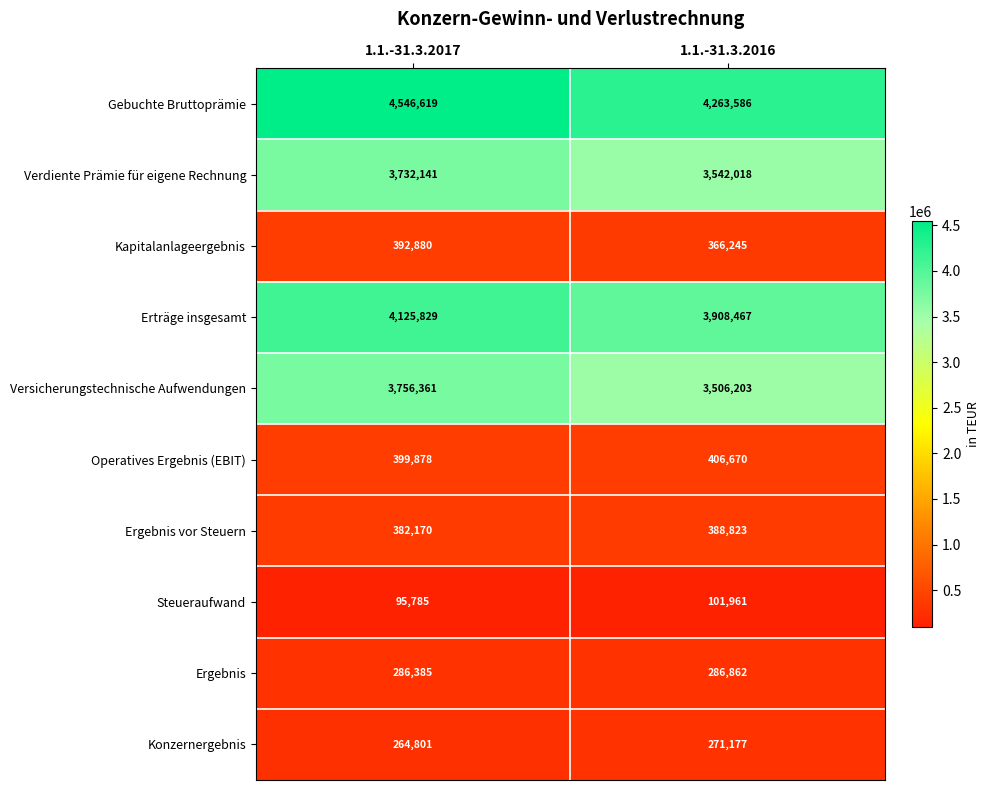

At 1.1.-31.3.2017, list the series in order from smallest to largest.

Steueraufwand, Konzernergebnis, Ergebnis, Ergebnis vor Steuern, Kapitalanlageergebnis, Operatives Ergebnis (EBIT), Verdiente Prämie für eigene Rechnung, Versicherungstechnische Aufwendungen, Erträge insgesamt, Gebuchte Bruttoprämie